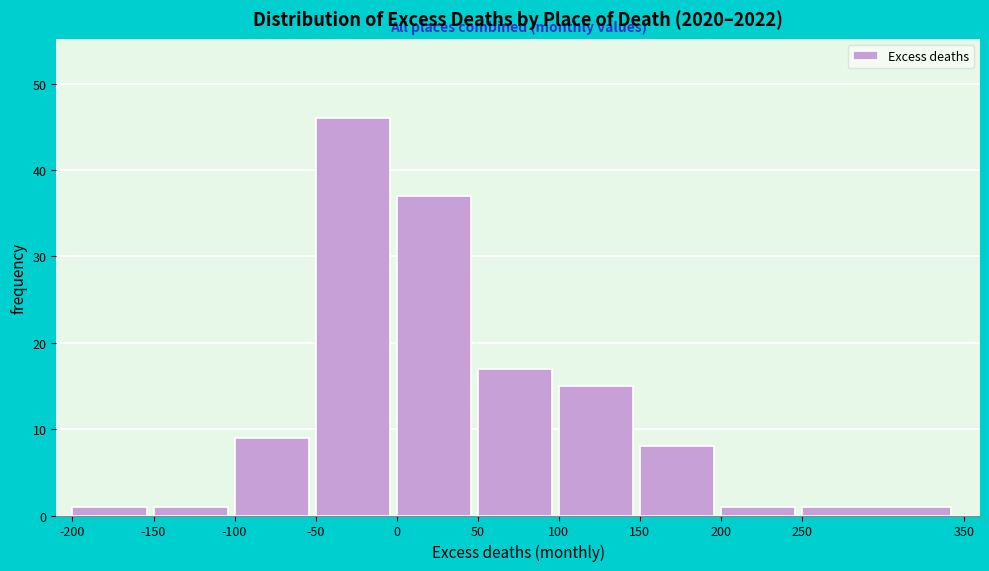

How tall is the bar that spans 250 to 350 on the x-axis? The values are not printed on the chart, so give them approximately, as read against the axis.

1